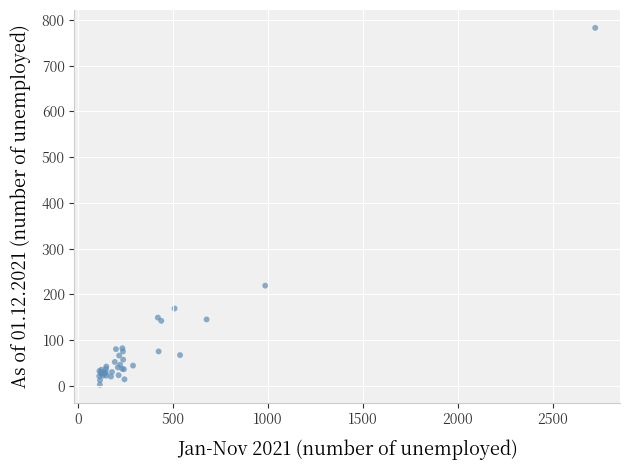

What Y value in the scatter plot is closest to 392?

219